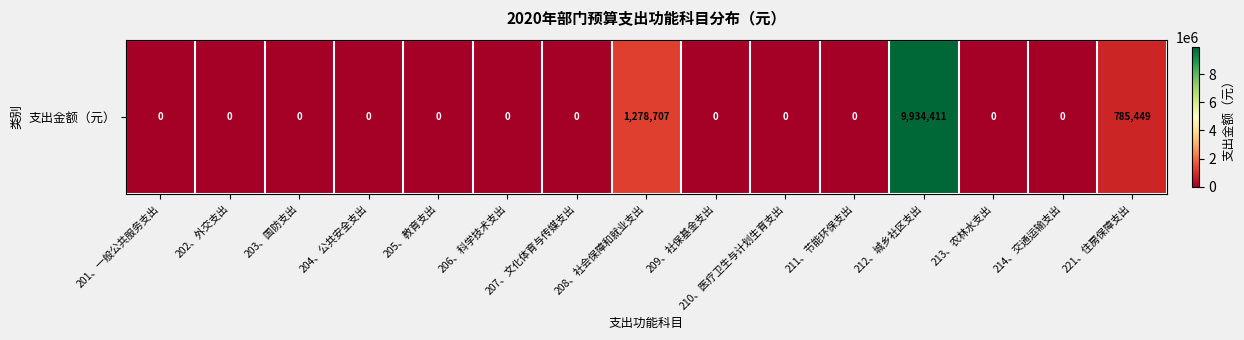

How many positive values are there?

3